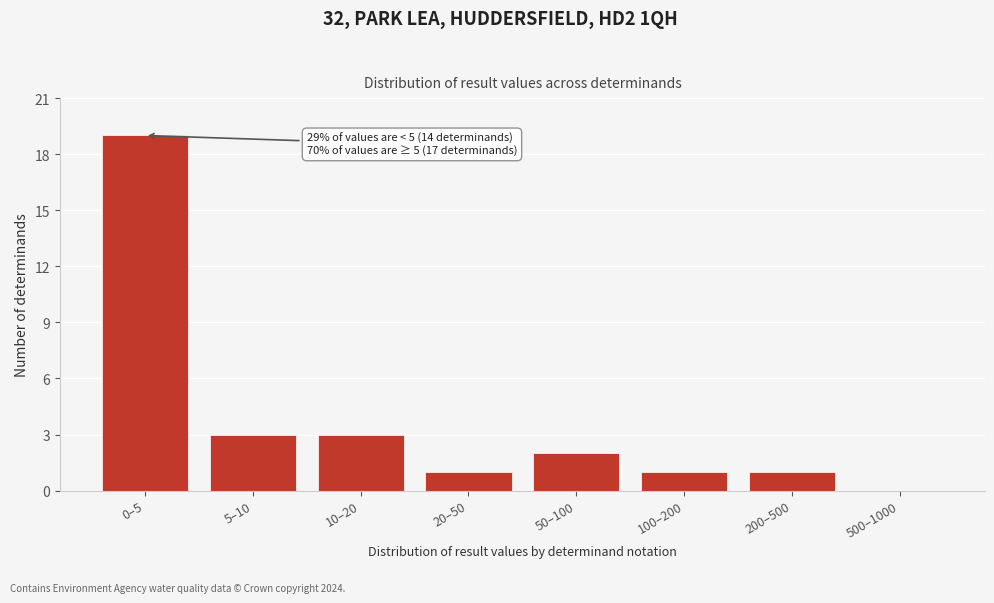

Reading left to right, what are all the values shown in this chart?

0–5=19	5–10=3	10–20=3	20–50=1	50–100=2	100–200=1	200–500=1	500–1000=0